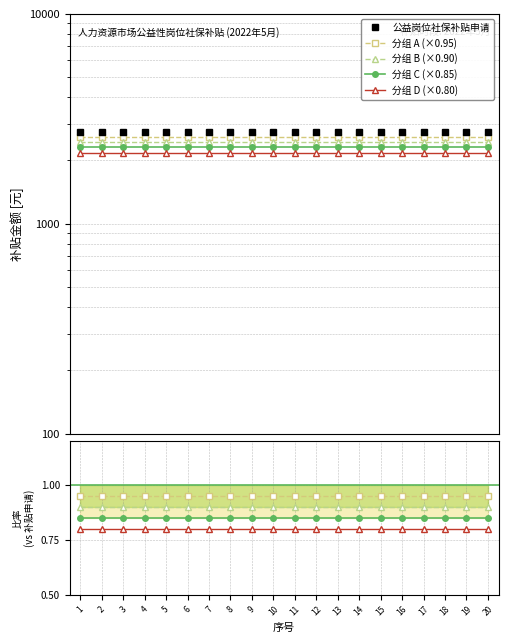

The 公益岗位社保补贴申请 series shows 1433.3 at 13. True or false?

False